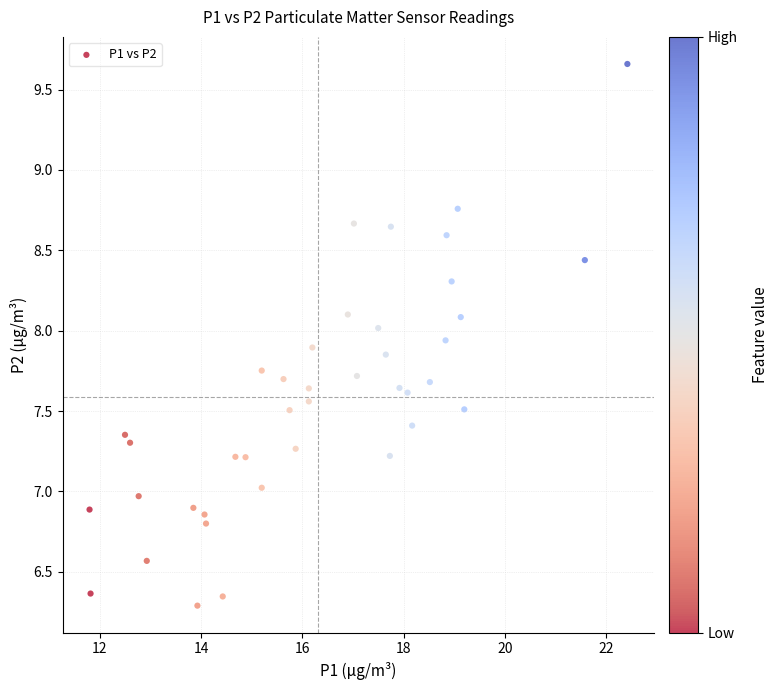

What is the range of Y values (max minus min)?

3.4